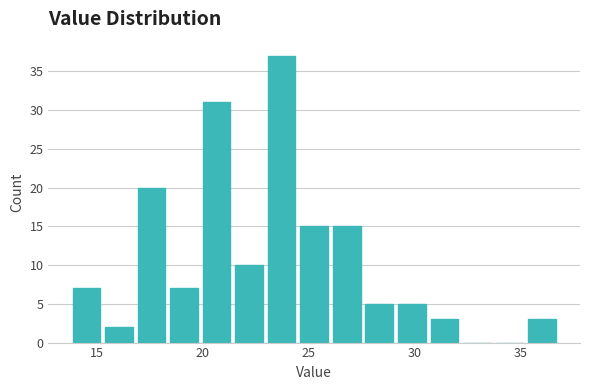

Around what value on the x-axis is the tallest bar? Give the approximate position of its centre, as read against the axis.

23.5